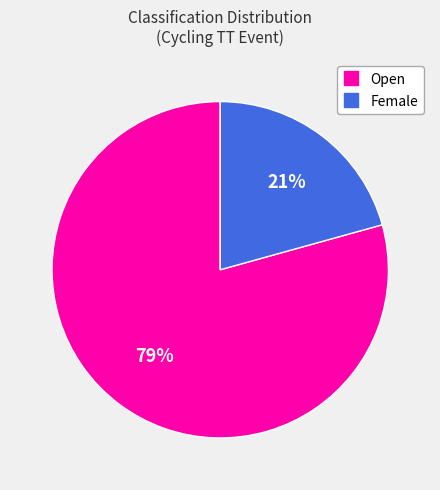

The Female slice represents 10% of the pie. True or false?

False